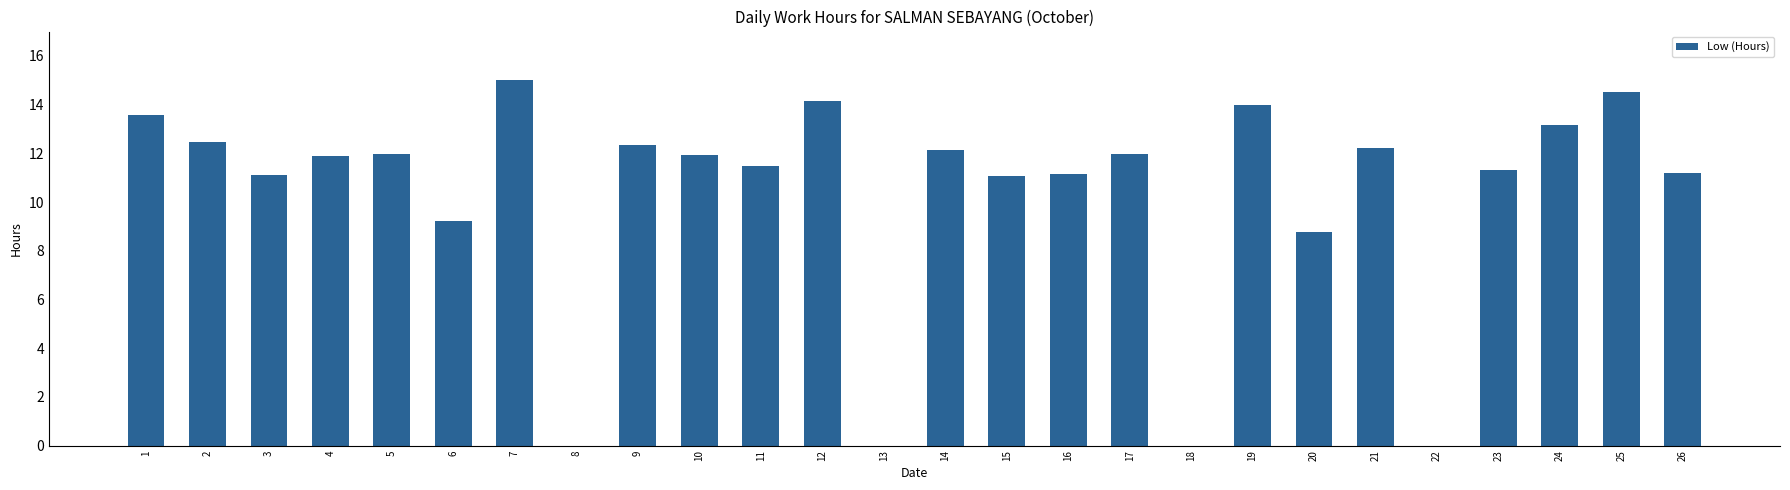

How many values exceed 11?

20